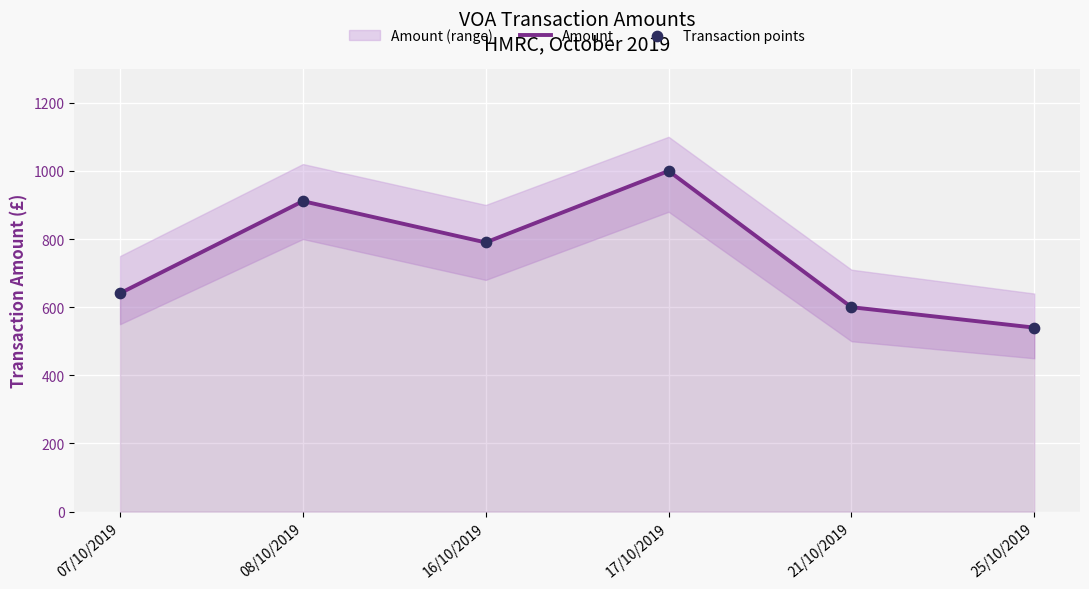

At how many categories does at least one series exceed 939?

1